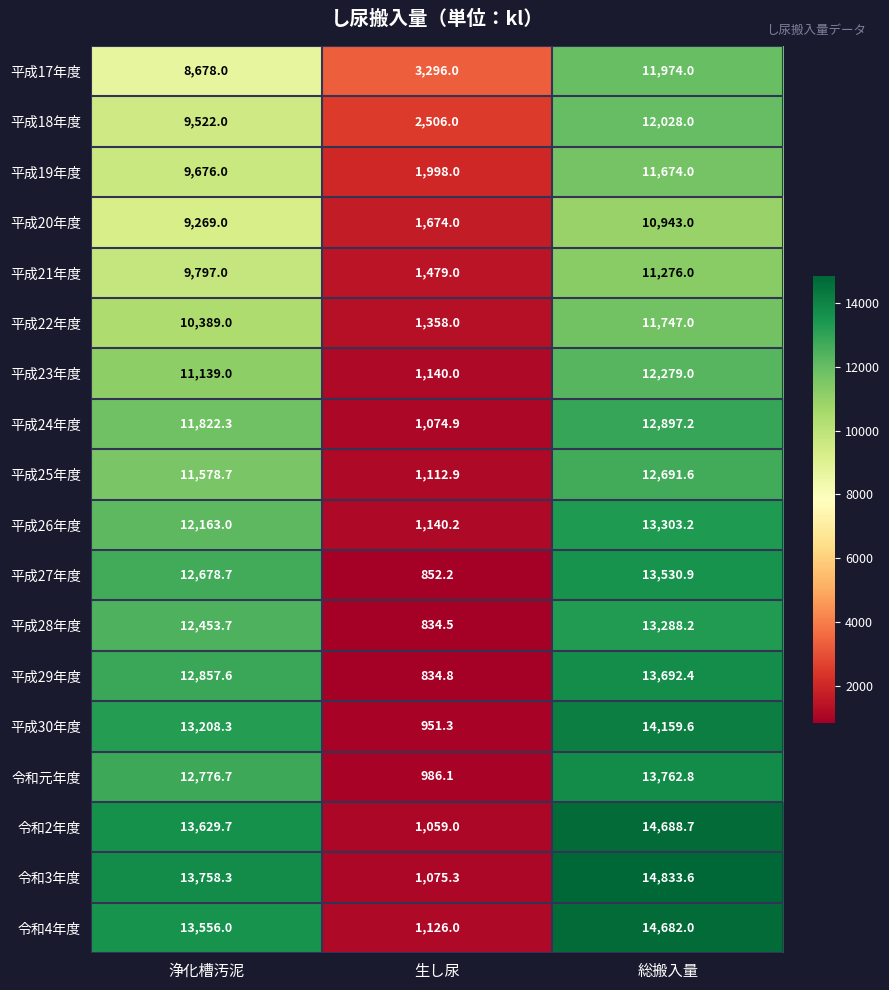

Which category has the lowest value across all series?

生し尿